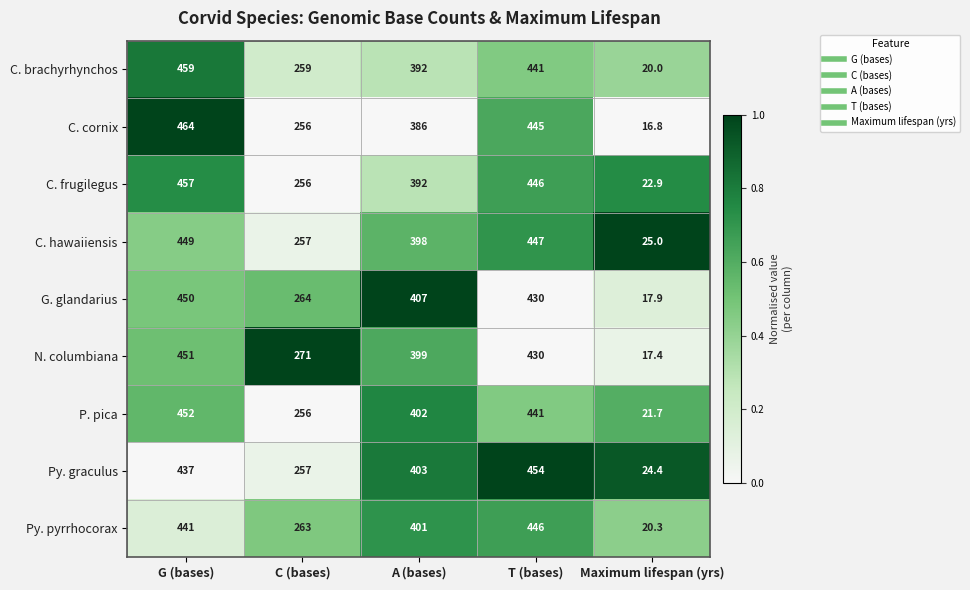

The G. glandarius series shows 264.0 at C (bases). True or false?

True